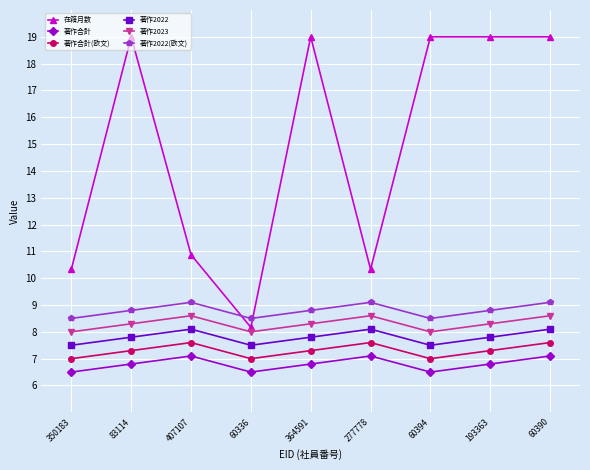

What value does the 著作合計(欧文) series have at 60336?

7.0